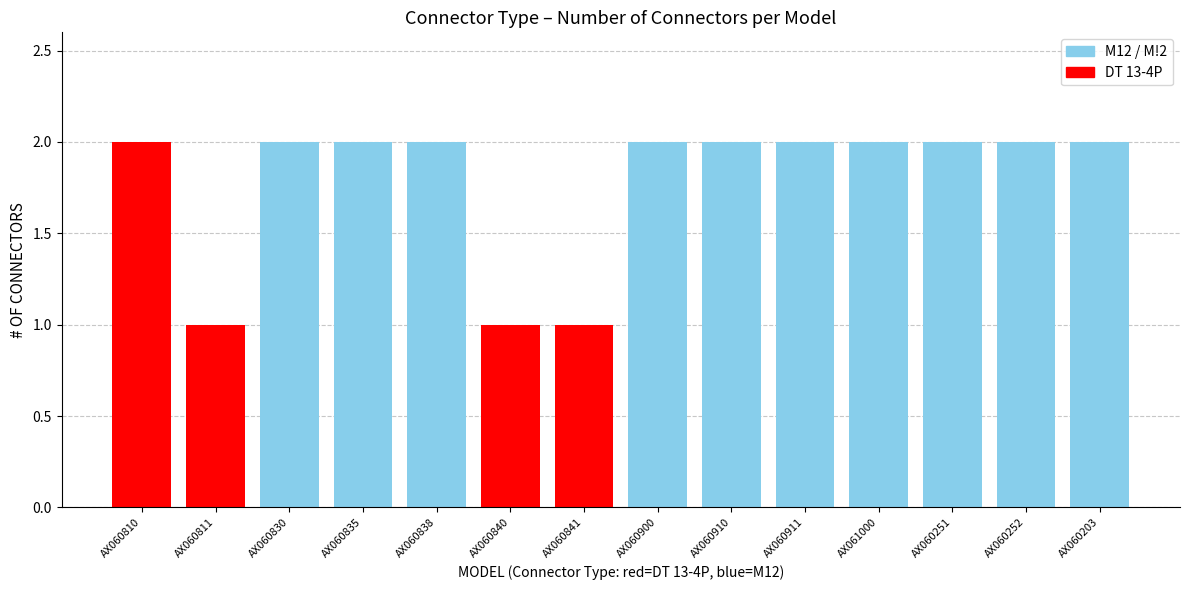

What is the sum of all values?

25